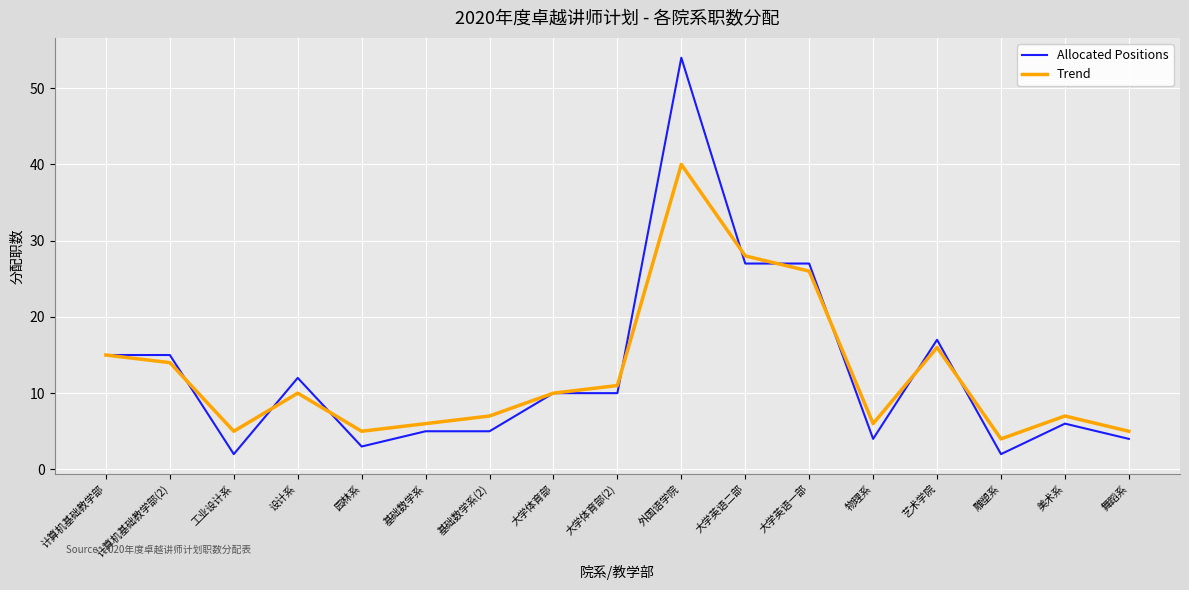

Reading left to right, list all the values displayed in this chart.

Allocated Positions: 15	15	2	12	3	5	5	10	10	54	27	27	4	17	2	6	4
Trend: 15	14	5	10	5	6	7	10	11	40	28	26	6	16	4	7	5